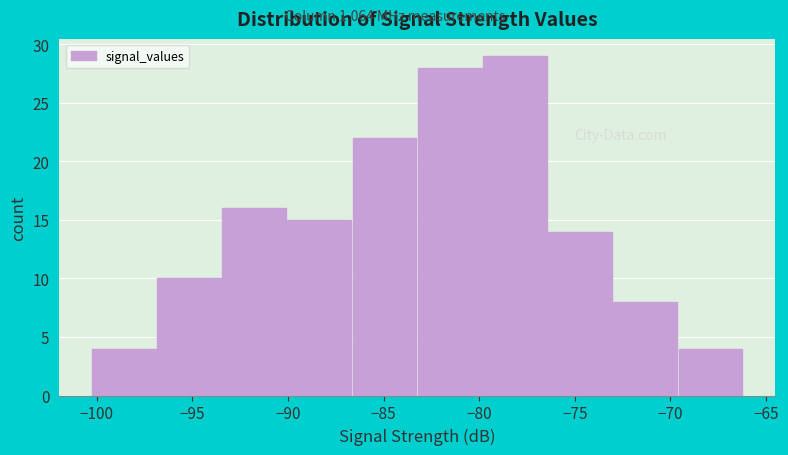

Reading left to right, list every bar in this chart as the range it spans on the x-axis followed by its height. Neither the bar edges nor the heights are printed on the chart, so give them approximately, as read against the axes.

-100.5 to -97.0: 4
-97.0 to -93.5: 10
-93.5 to -90.0: 16
-90.0 to -86.5: 15
-86.5 to -83.0: 22
-83.0 to -80.0: 28
-80.0 to -76.5: 29
-76.5 to -73.0: 14
-73.0 to -69.5: 8
-69.5 to -66.0: 4